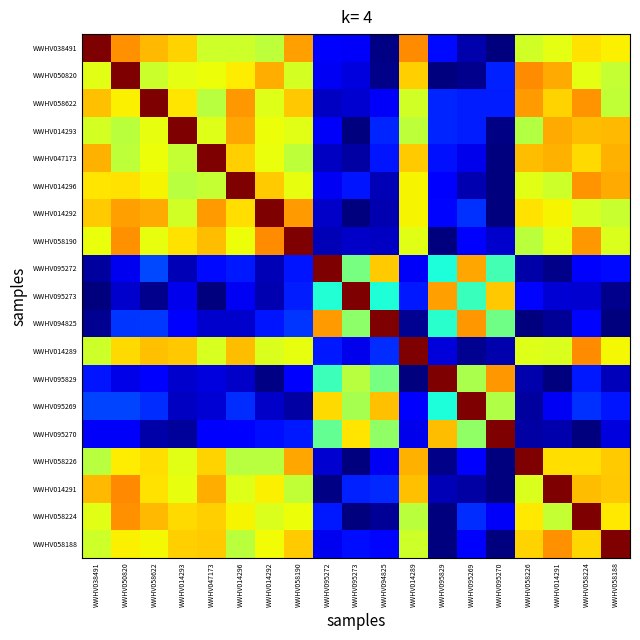

Reading left to right, transcribe all the data shown in this chart.

WWHV038491: WWHV038491=3.0	WWHV050820=2.3	WWHV058622=2.1	WWHV014293=2.1	WWHV047173=1.8	WWHV014296=1.8	WWHV014292=1.7	WWHV058190=2.2	WWHV095272=0.4	WWHV095273=0.3	WWHV094825=0.0	WWHV014289=2.3	WWHV095829=0.4	WWHV095269=0.1	WWHV095270=0.0	WWHV058226=1.8	WWHV014291=1.9	WWHV058224=2.0	WWHV058188=2.0
WWHV050820: WWHV038491=1.9	WWHV050820=3.0	WWHV058622=1.8	WWHV014293=1.9	WWHV047173=1.9	WWHV014296=2.0	WWHV014292=2.2	WWHV058190=1.8	WWHV095272=0.3	WWHV095273=0.3	WWHV094825=0.0	WWHV014289=2.1	WWHV095829=0.0	WWHV095269=0.0	WWHV095270=0.5	WWHV058226=2.3	WWHV014291=2.2	WWHV058224=1.9	WWHV058188=1.8
WWHV058622: WWHV038491=2.1	WWHV050820=2.0	WWHV058622=3.0	WWHV014293=2.0	WWHV047173=1.7	WWHV014296=2.2	WWHV014292=1.9	WWHV058190=2.1	WWHV095272=0.2	WWHV095273=0.2	WWHV094825=0.3	WWHV014289=1.8	WWHV095829=0.5	WWHV095269=0.5	WWHV095270=0.5	WWHV058226=2.2	WWHV014291=2.1	WWHV058224=2.3	WWHV058188=1.8
WWHV014293: WWHV038491=1.8	WWHV050820=1.7	WWHV058622=1.9	WWHV014293=3.0	WWHV047173=1.9	WWHV014296=2.2	WWHV014292=1.9	WWHV058190=1.9	WWHV095272=0.3	WWHV095273=0.0	WWHV094825=0.5	WWHV014289=1.7	WWHV095829=0.5	WWHV095269=0.5	WWHV095270=0.0	WWHV058226=1.7	WWHV014291=2.2	WWHV058224=2.1	WWHV058188=2.1
WWHV047173: WWHV038491=2.2	WWHV050820=1.7	WWHV058622=1.9	WWHV014293=1.8	WWHV047173=3.0	WWHV014296=2.1	WWHV014292=1.9	WWHV058190=1.7	WWHV095272=0.2	WWHV095273=0.1	WWHV094825=0.4	WWHV014289=2.1	WWHV095829=0.4	WWHV095269=0.3	WWHV095270=0.0	WWHV058226=2.1	WWHV014291=2.2	WWHV058224=2.0	WWHV058188=2.2
WWHV014296: WWHV038491=2.0	WWHV050820=2.0	WWHV058622=2.0	WWHV014293=1.7	WWHV047173=1.8	WWHV014296=3.0	WWHV014292=2.1	WWHV058190=1.9	WWHV095272=0.3	WWHV095273=0.4	WWHV094825=0.1	WWHV014289=1.9	WWHV095829=0.4	WWHV095269=0.1	WWHV095270=0.0	WWHV058226=1.9	WWHV014291=1.8	WWHV058224=2.3	WWHV058188=2.2
WWHV014292: WWHV038491=2.1	WWHV050820=2.2	WWHV058622=2.2	WWHV014293=1.8	WWHV047173=2.2	WWHV014296=2.0	WWHV014292=3.0	WWHV058190=2.2	WWHV095272=0.2	WWHV095273=0.0	WWHV094825=0.1	WWHV014289=2.0	WWHV095829=0.4	WWHV095269=0.5	WWHV095270=0.0	WWHV058226=2.0	WWHV014291=2.0	WWHV058224=1.8	WWHV058188=1.8
WWHV058190: WWHV038491=1.9	WWHV050820=2.3	WWHV058622=1.9	WWHV014293=2.0	WWHV047173=2.1	WWHV014296=1.9	WWHV014292=2.3	WWHV058190=3.0	WWHV095272=0.2	WWHV095273=0.2	WWHV094825=0.2	WWHV014289=1.9	WWHV095829=0.0	WWHV095269=0.4	WWHV095270=0.2	WWHV058226=1.7	WWHV014291=1.9	WWHV058224=2.2	WWHV058188=1.8
WWHV095272: WWHV038491=0.1	WWHV050820=0.3	WWHV058622=0.6	WWHV014293=0.1	WWHV047173=0.4	WWHV014296=0.5	WWHV014292=0.1	WWHV058190=0.4	WWHV095272=3.0	WWHV095273=1.5	WWHV094825=2.1	WWHV014289=0.3	WWHV095829=1.2	WWHV095269=2.2	WWHV095270=1.3	WWHV058226=0.1	WWHV014291=0.0	WWHV058224=0.4	WWHV058188=0.4
WWHV095273: WWHV038491=0.0	WWHV050820=0.2	WWHV058622=0.0	WWHV014293=0.3	WWHV047173=0.0	WWHV014296=0.3	WWHV014292=0.1	WWHV058190=0.5	WWHV095272=1.2	WWHV095273=3.0	WWHV094825=1.2	WWHV014289=0.5	WWHV095829=2.2	WWHV095269=1.3	WWHV095270=2.1	WWHV058226=0.4	WWHV014291=0.2	WWHV058224=0.2	WWHV058188=0.0
WWHV094825: WWHV038491=0.1	WWHV050820=0.5	WWHV058622=0.5	WWHV014293=0.4	WWHV047173=0.2	WWHV014296=0.2	WWHV014292=0.4	WWHV058190=0.5	WWHV095272=2.2	WWHV095273=1.6	WWHV094825=3.0	WWHV014289=0.1	WWHV095829=1.2	WWHV095269=2.2	WWHV095270=1.5	WWHV058226=0.0	WWHV014291=0.1	WWHV058224=0.4	WWHV058188=0.0
WWHV014289: WWHV038491=1.8	WWHV050820=2.0	WWHV058622=2.1	WWHV014293=2.1	WWHV047173=1.8	WWHV014296=2.1	WWHV014292=1.8	WWHV058190=1.9	WWHV095272=0.4	WWHV095273=0.3	WWHV094825=0.5	WWHV014289=3.0	WWHV095829=0.2	WWHV095269=0.1	WWHV095270=0.1	WWHV058226=1.9	WWHV014291=1.8	WWHV058224=2.3	WWHV058188=1.9
WWHV095829: WWHV038491=0.4	WWHV050820=0.3	WWHV058622=0.4	WWHV014293=0.2	WWHV047173=0.2	WWHV014296=0.2	WWHV014292=0.0	WWHV058190=0.3	WWHV095272=1.3	WWHV095273=1.7	WWHV094825=1.5	WWHV014289=0.0	WWHV095829=3.0	WWHV095269=1.7	WWHV095270=2.2	WWHV058226=0.1	WWHV014291=0.0	WWHV058224=0.5	WWHV058188=0.2
WWHV095269: WWHV038491=0.6	WWHV050820=0.6	WWHV058622=0.5	WWHV014293=0.2	WWHV047173=0.2	WWHV014296=0.5	WWHV014292=0.2	WWHV058190=0.1	WWHV095272=2.0	WWHV095273=1.7	WWHV094825=2.1	WWHV014289=0.3	WWHV095829=1.2	WWHV095269=3.0	WWHV095270=1.7	WWHV058226=0.1	WWHV014291=0.3	WWHV058224=0.5	WWHV058188=0.4
WWHV095270: WWHV038491=0.3	WWHV050820=0.3	WWHV058622=0.1	WWHV014293=0.1	WWHV047173=0.4	WWHV014296=0.4	WWHV014292=0.4	WWHV058190=0.4	WWHV095272=1.4	WWHV095273=2.0	WWHV094825=1.6	WWHV014289=0.3	WWHV095829=2.1	WWHV095269=1.6	WWHV095270=3.0	WWHV058226=0.1	WWHV014291=0.1	WWHV058224=0.0	WWHV058188=0.2
WWHV058226: WWHV038491=1.7	WWHV050820=2.0	WWHV058622=2.0	WWHV014293=1.9	WWHV047173=2.1	WWHV014296=1.7	WWHV014292=1.7	WWHV058190=2.2	WWHV095272=0.2	WWHV095273=0.0	WWHV094825=0.3	WWHV014289=2.2	WWHV095829=0.0	WWHV095269=0.4	WWHV095270=0.0	WWHV058226=3.0	WWHV014291=2.0	WWHV058224=2.0	WWHV058188=2.1
WWHV014291: WWHV038491=2.1	WWHV050820=2.3	WWHV058622=2.0	WWHV014293=1.9	WWHV047173=2.2	WWHV014296=1.9	WWHV014292=2.0	WWHV058190=1.7	WWHV095272=0.0	WWHV095273=0.5	WWHV094825=0.5	WWHV014289=2.1	WWHV095829=0.1	WWHV095269=0.1	WWHV095270=0.0	WWHV058226=1.9	WWHV014291=3.0	WWHV058224=2.1	WWHV058188=2.1
WWHV058224: WWHV038491=1.9	WWHV050820=2.3	WWHV058622=2.1	WWHV014293=2.0	WWHV047173=2.1	WWHV014296=2.0	WWHV014292=1.8	WWHV058190=1.9	WWHV095272=0.5	WWHV095273=0.0	WWHV094825=0.1	WWHV014289=1.7	WWHV095829=0.0	WWHV095269=0.5	WWHV095270=0.3	WWHV058226=2.0	WWHV014291=1.8	WWHV058224=3.0	WWHV058188=2.0
WWHV058188: WWHV038491=1.8	WWHV050820=2.0	WWHV058622=1.9	WWHV014293=2.1	WWHV047173=2.1	WWHV014296=1.7	WWHV014292=1.9	WWHV058190=2.1	WWHV095272=0.3	WWHV095273=0.4	WWHV094825=0.4	WWHV014289=1.8	WWHV095829=0.0	WWHV095269=0.4	WWHV095270=0.0	WWHV058226=2.1	WWHV014291=2.3	WWHV058224=2.0	WWHV058188=3.0